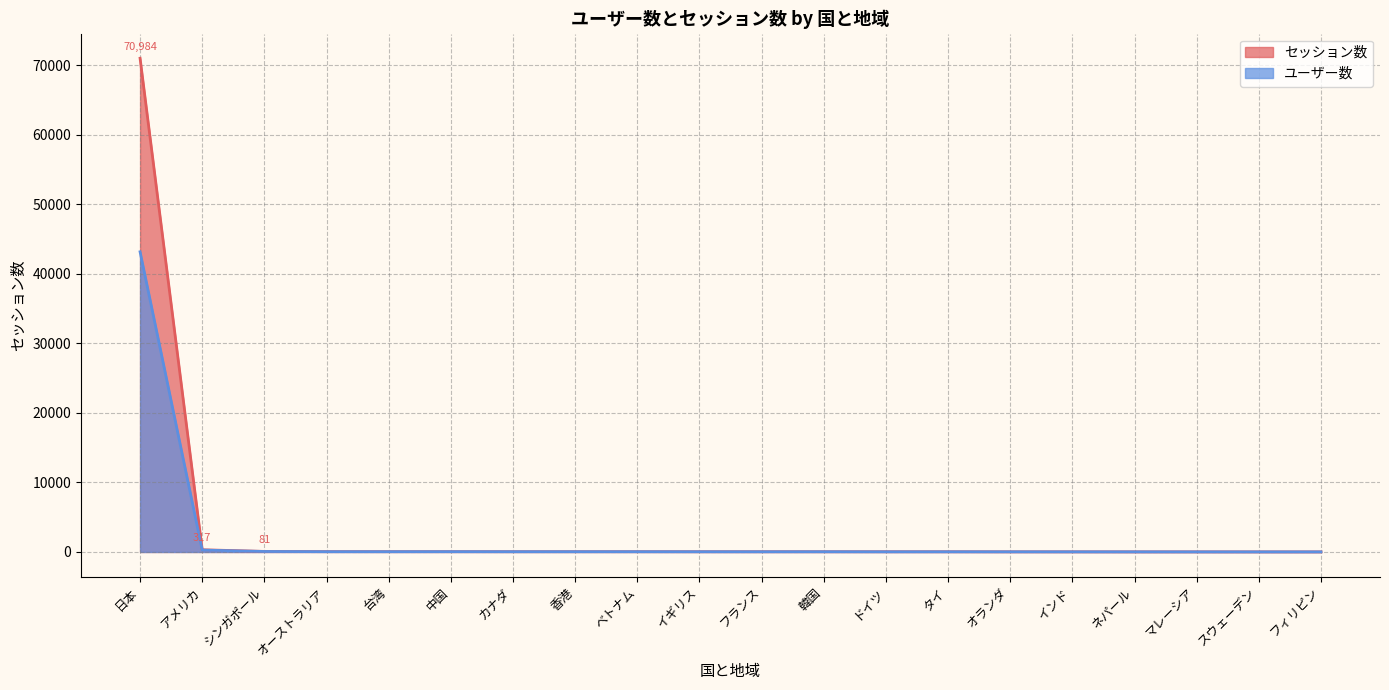

List the labels in order of value, smallest first.

フィリピン, スウェーデン, マレーシア, ネパール, インド, オランダ, タイ, ドイツ, 韓国, イギリス, フランス, カナダ, 香港, ベトナム, 中国, 台湾, オーストラリア, シンガポール, アメリカ, 日本